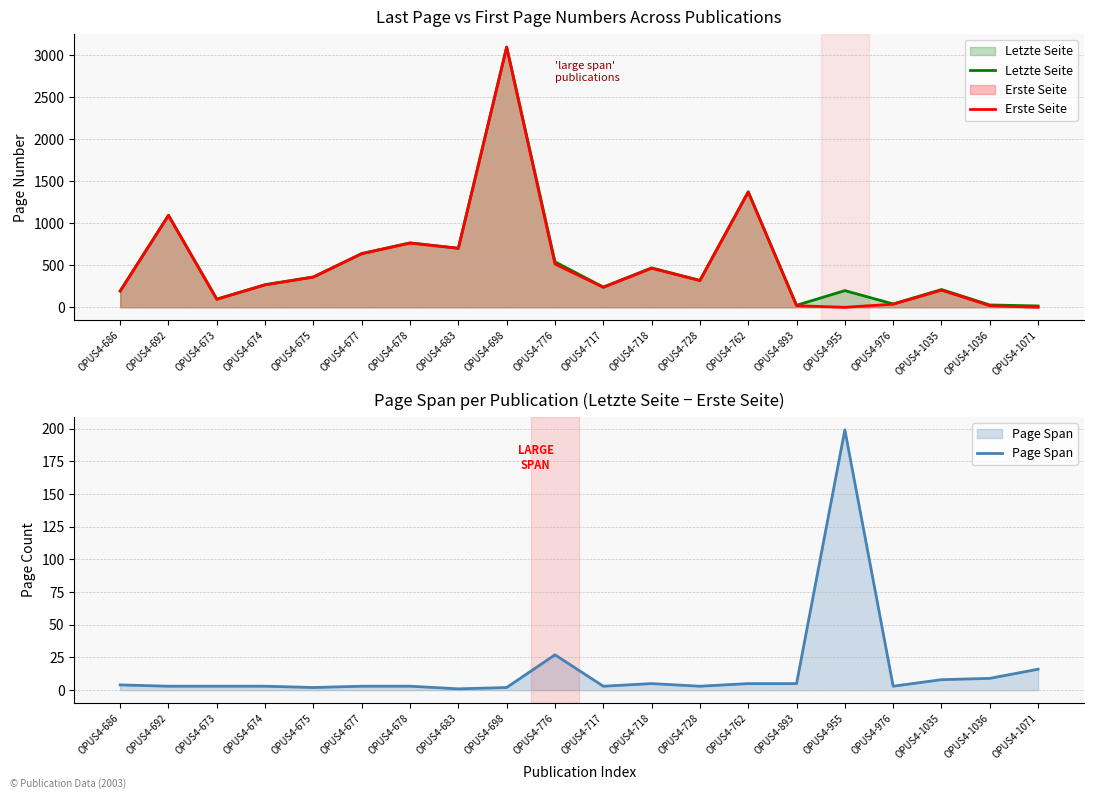

True or false: Erste Seite has a value of 158 at OPUS4-678.

False